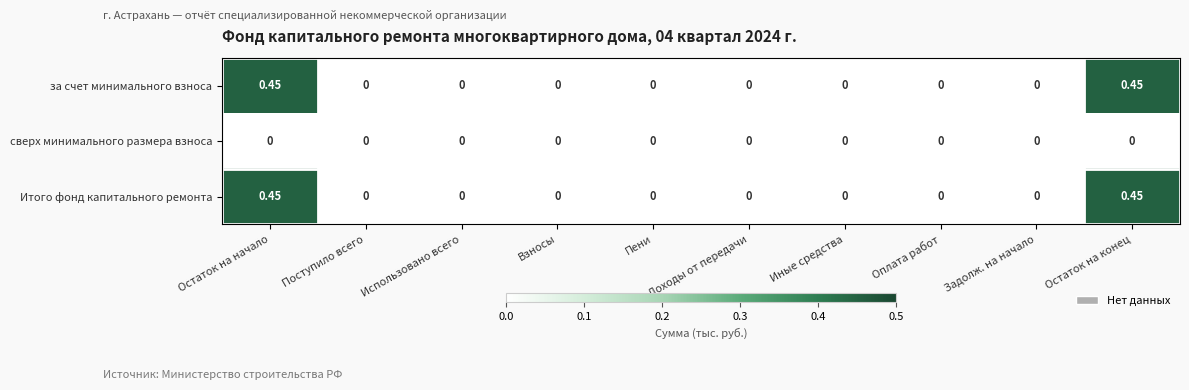

Is the value of за счет минимального взноса at Пени greater than the value of Итого фонд капитального ремонта at Остаток на конец?

No